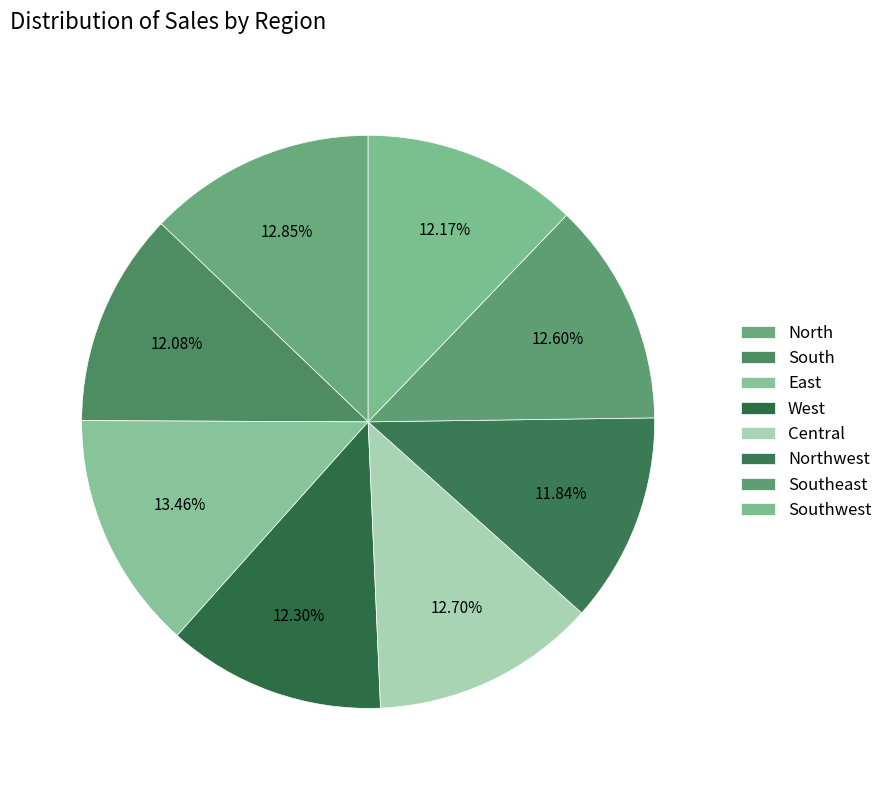

Which category has the biggest portion of the pie?

East